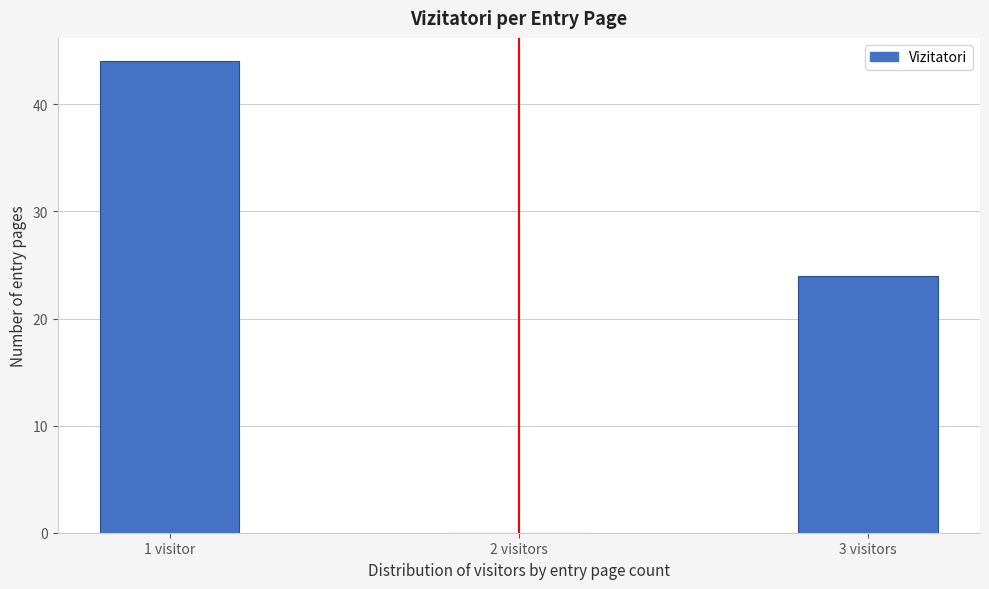

Reading left to right, what are all the values shown in this chart?

1 visitor=44	2 visitors=0	3 visitors=24